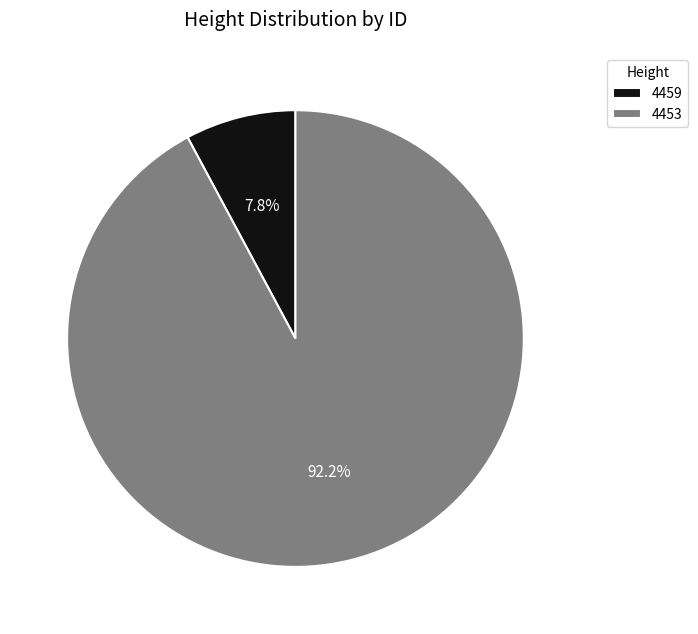

Do 4453 and 4459 together represent more than half of the pie?

Yes